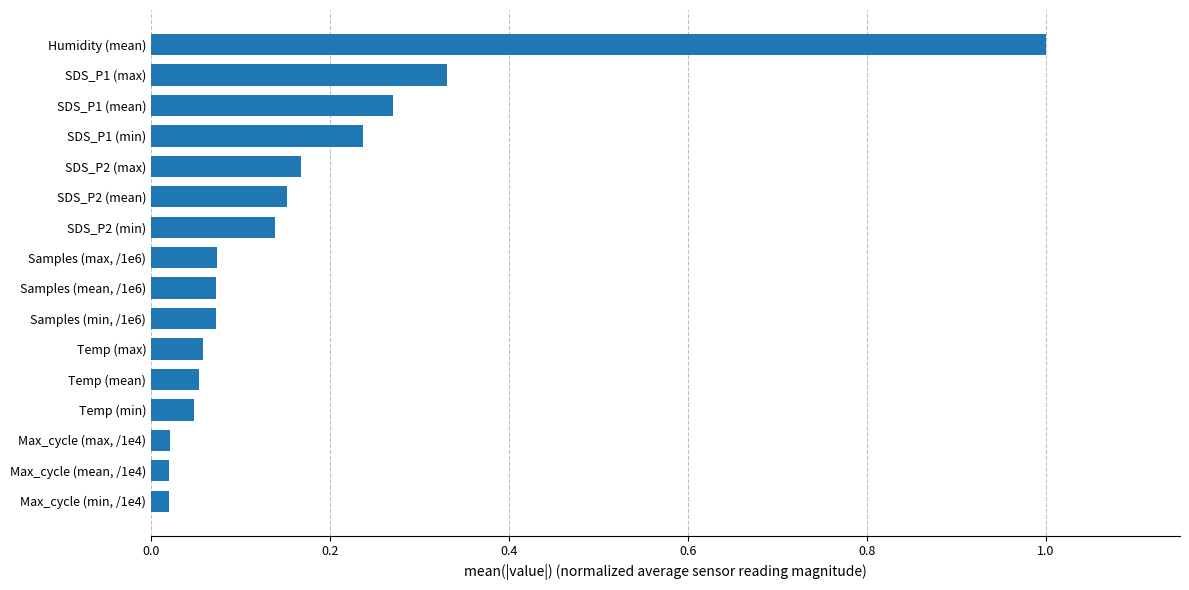

The value at Humidity (mean) is 1.0. True or false?

True